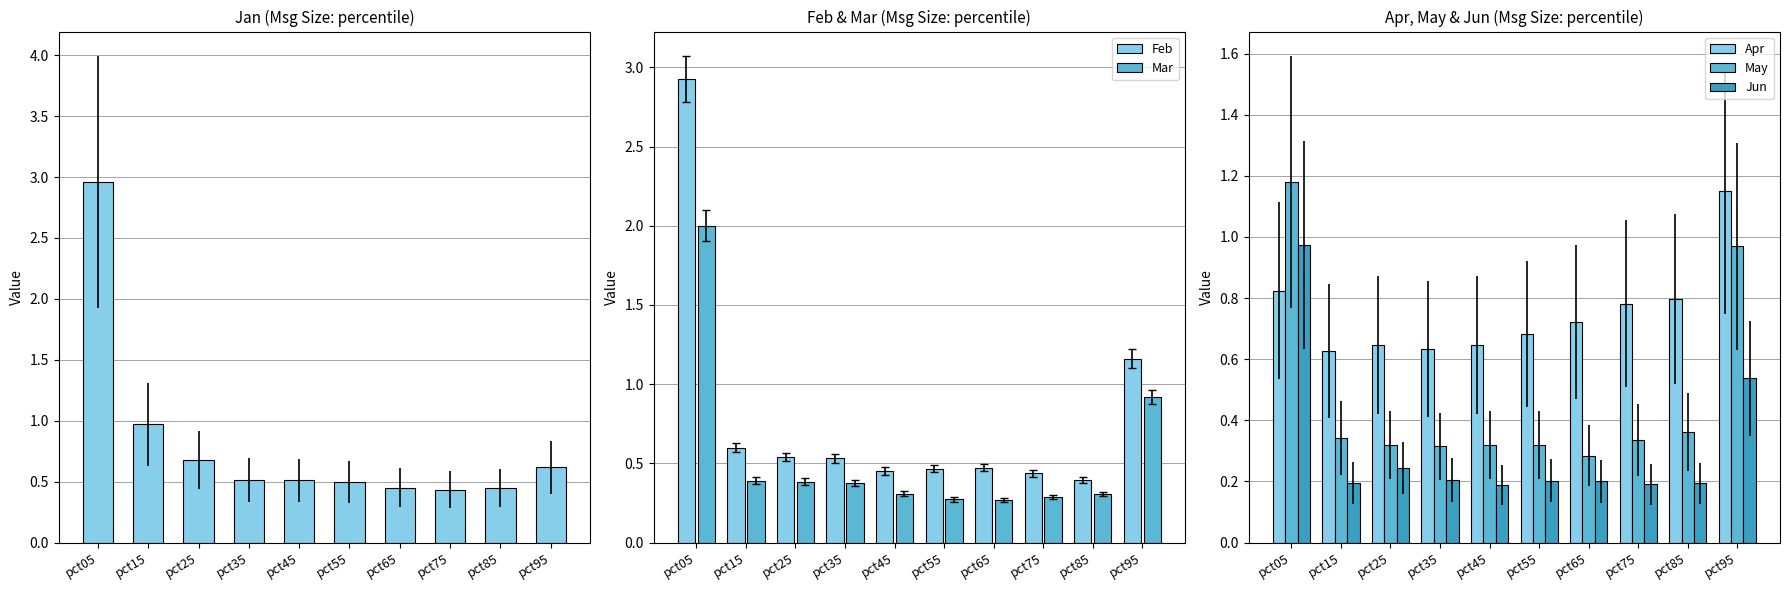

True or false: Apr has a value of 1.2 at pct65.

False